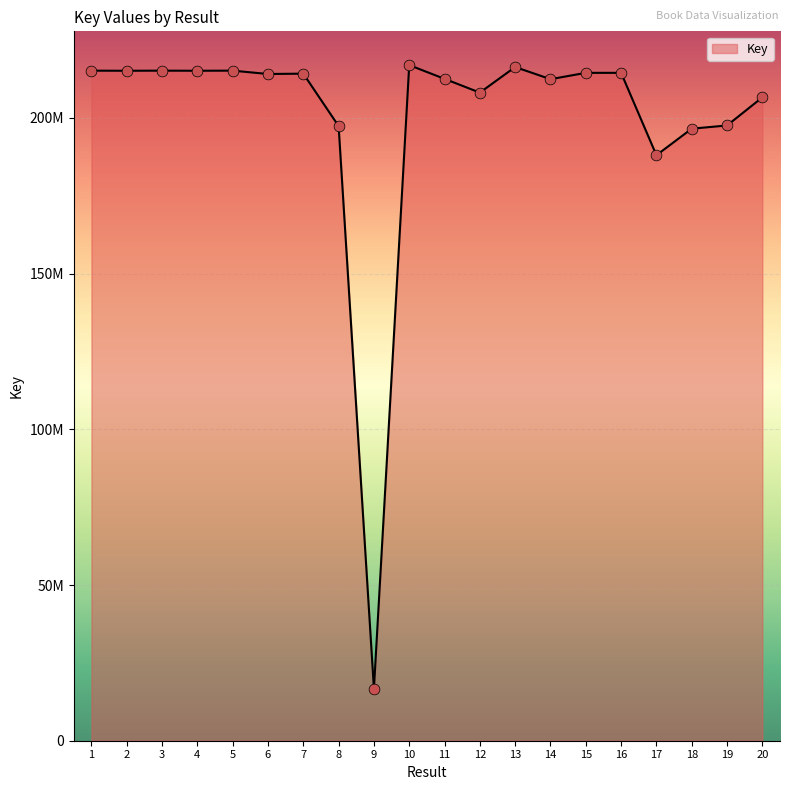

Approximately how many times larger is the value at 9 compared to 18?

0.1